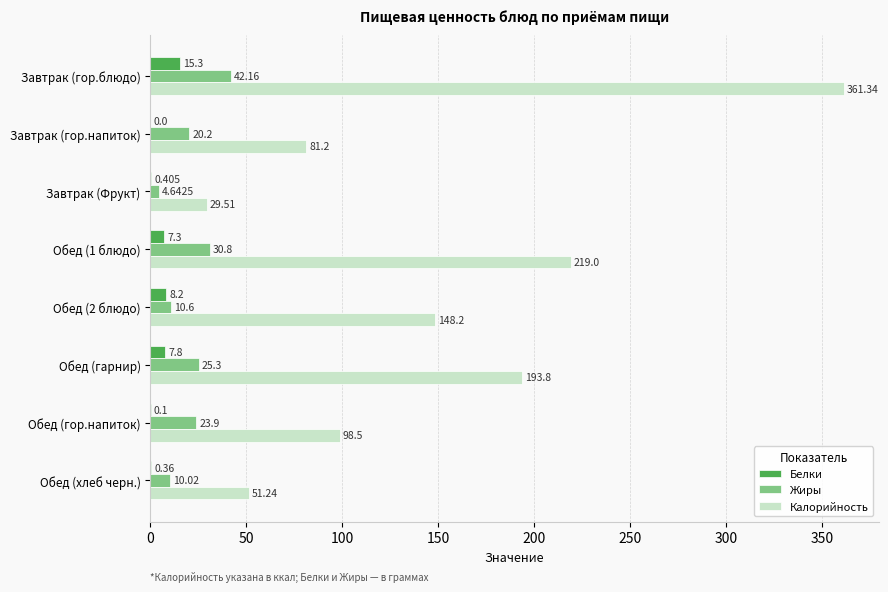

Count the number of categories in the chart.

8